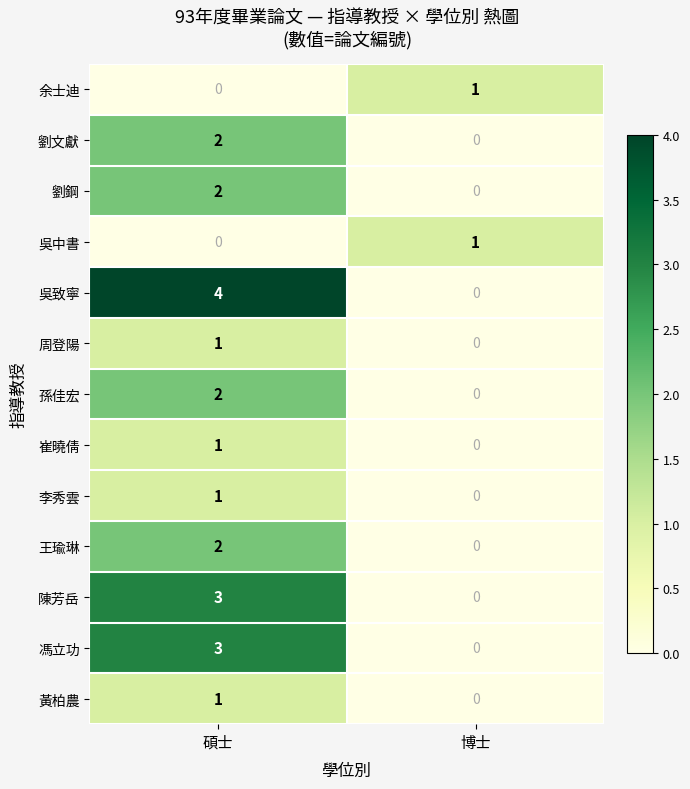

What is the greatest value displayed?

4